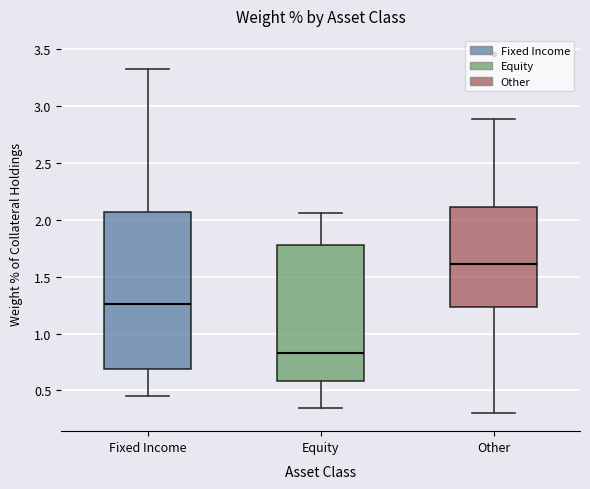

Reading left to right, read every box against the y-axis: the position of its median line, the range the box covers, and the ends of its whiskers. The values are not printed on the chart, so give them approximately, as read against the axis.

Fixed Income: median 1.25, box 0.70 to 2.05, whiskers 0.45 to 3.35
Equity: median 0.85, box 0.60 to 1.80, whiskers 0.35 to 2.05
Other: median 1.60, box 1.25 to 2.10, whiskers 0.30 to 2.90